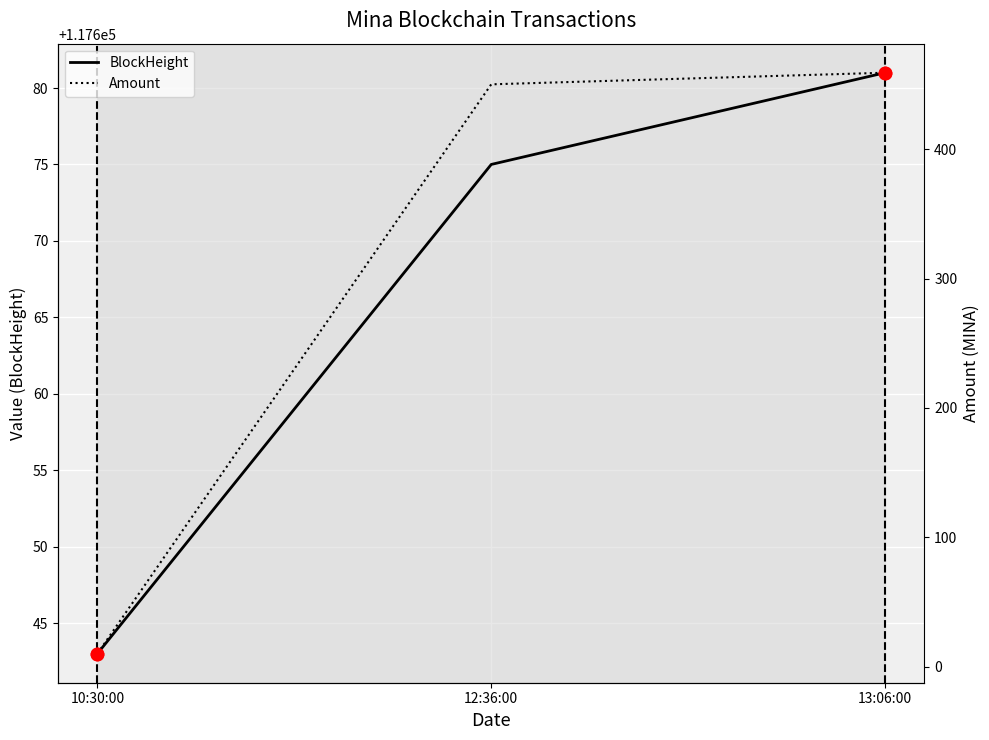

What are all the series names shown in the legend?

BlockHeight, Amount